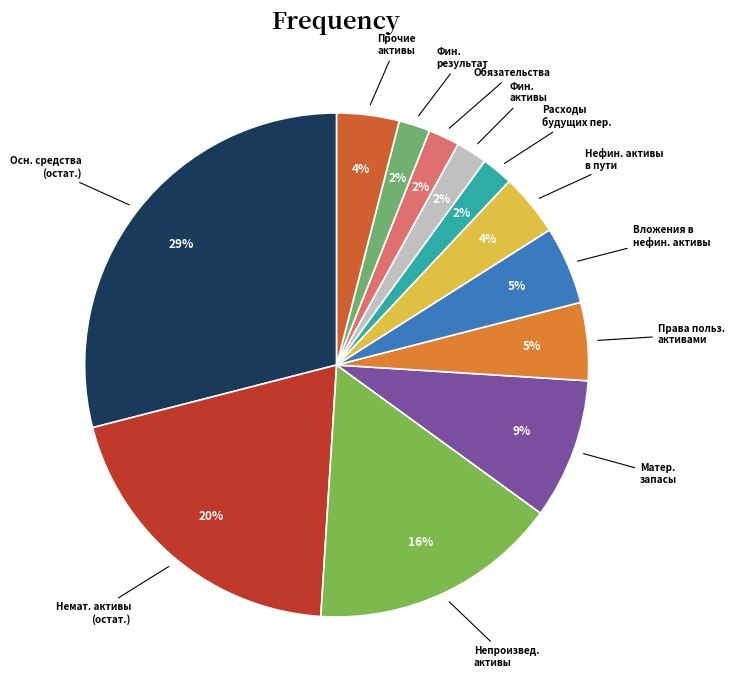

To the nearest percent, what is the average slice percentage?

8%